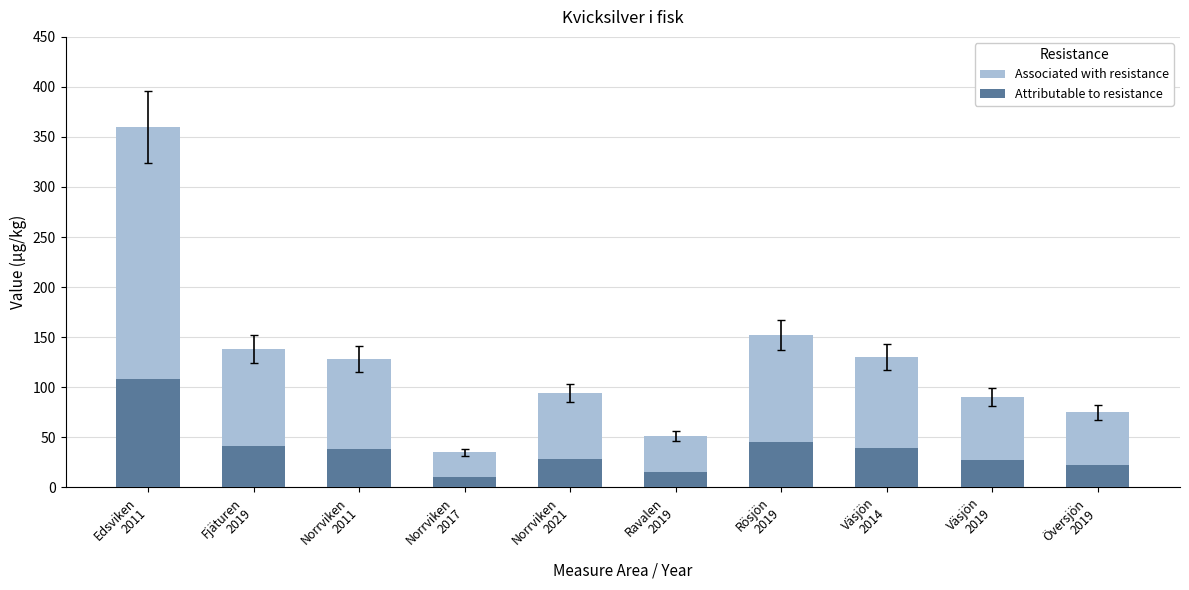

What is the average value of the Attributable to resistance series?

37.6